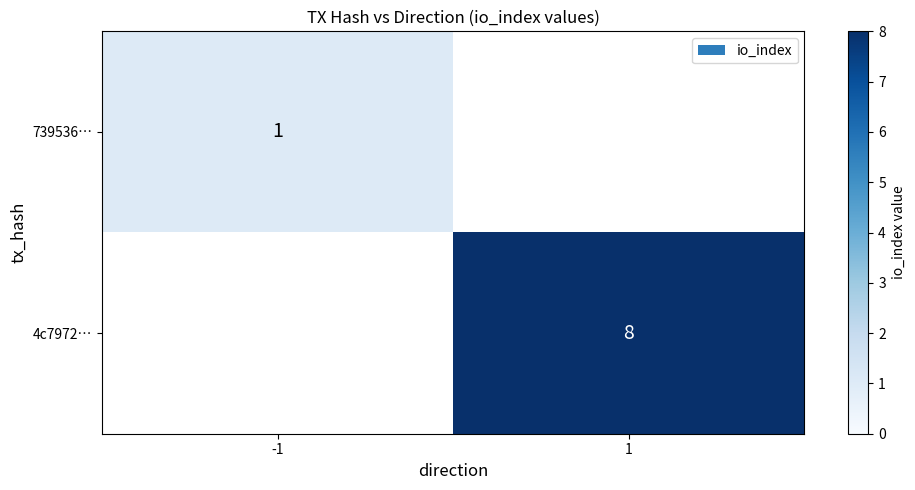

What is the maximum value shown in the chart?

8